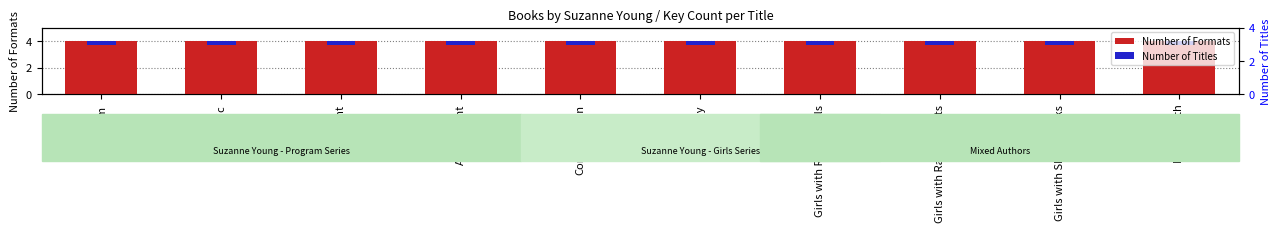

Is the value of Number of Formats at Girls with Sharp Sticks greater than the value of Number of Titles at Girls with Sharp Sticks?

Yes